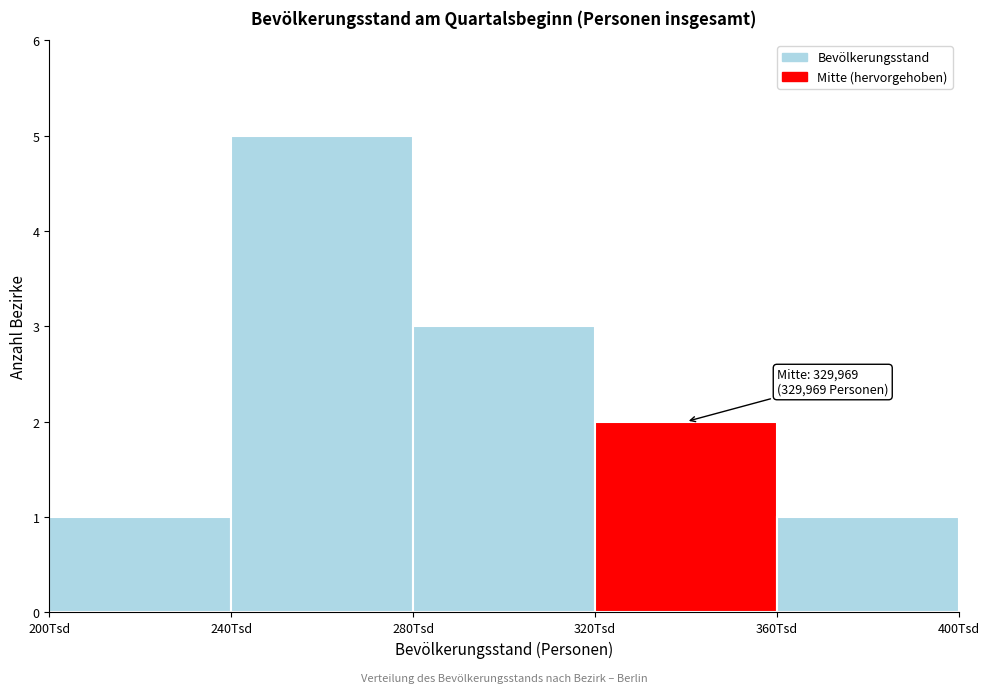

Reading right to left, what are all the values shown in this chart?

1	2	3	5	1